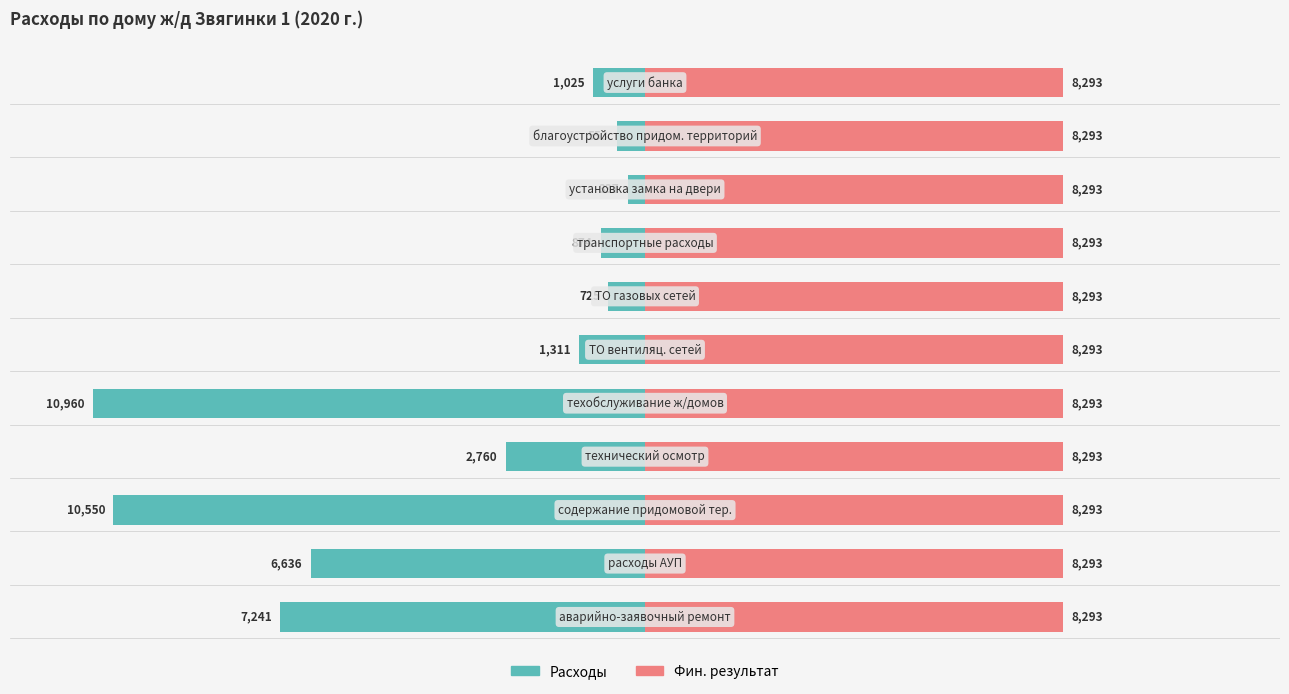

At how many categories does at least one series exceed -38?

11